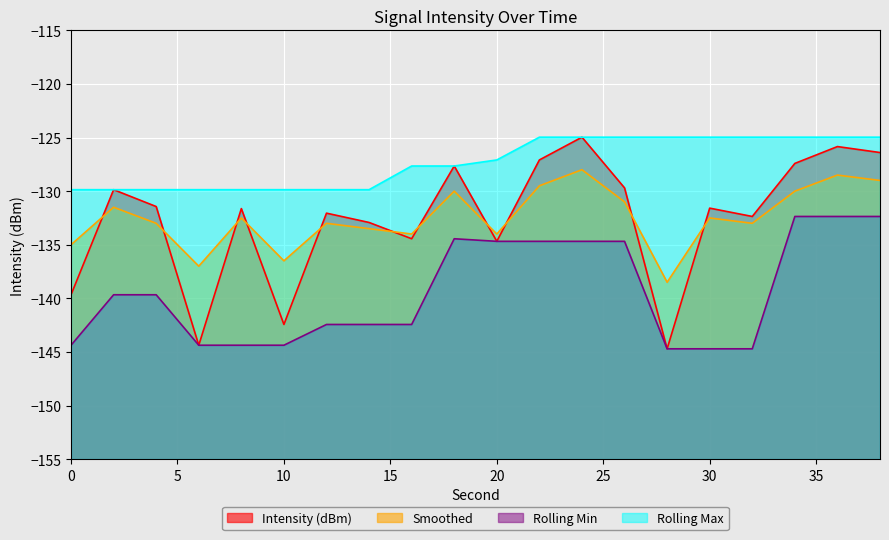

What is the minimum value for Intensity (dBm)?

-144.7